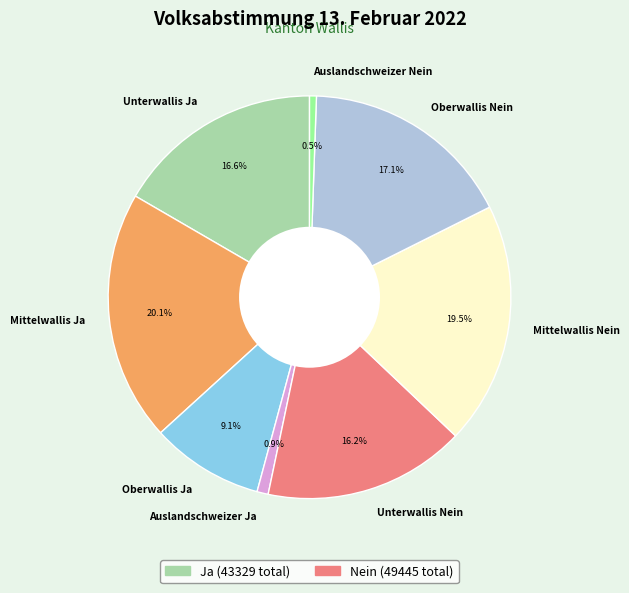

What percentage do Oberwallis Ja and Mittelwallis Ja together represent?

29.2%